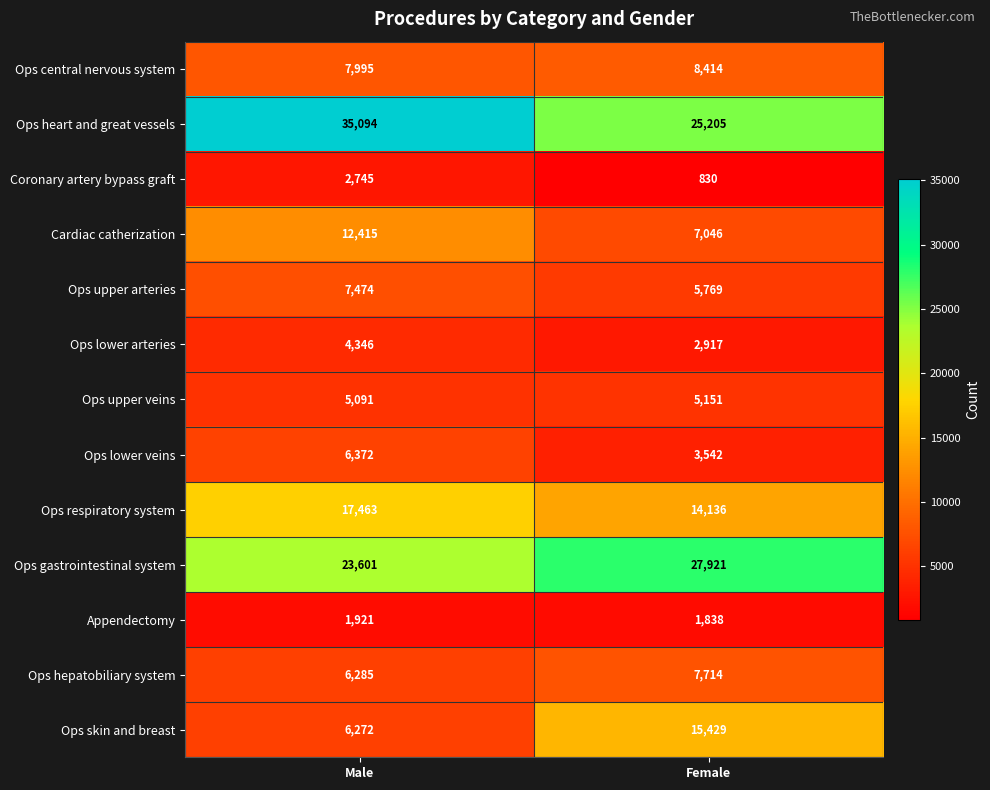

Which series changed the most between Male and Female?

Ops heart and great vessels